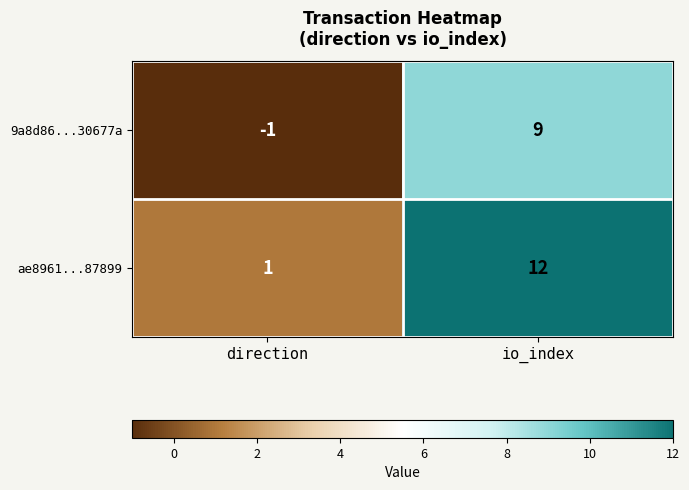

Where is ae8961...87899 nearest to the value 6?

direction